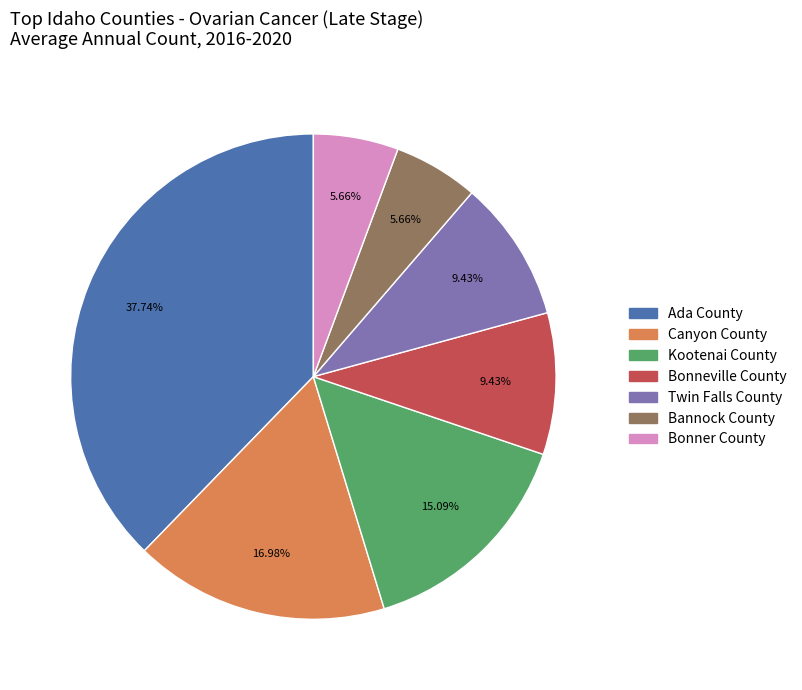

Does any single category account for the majority?

No